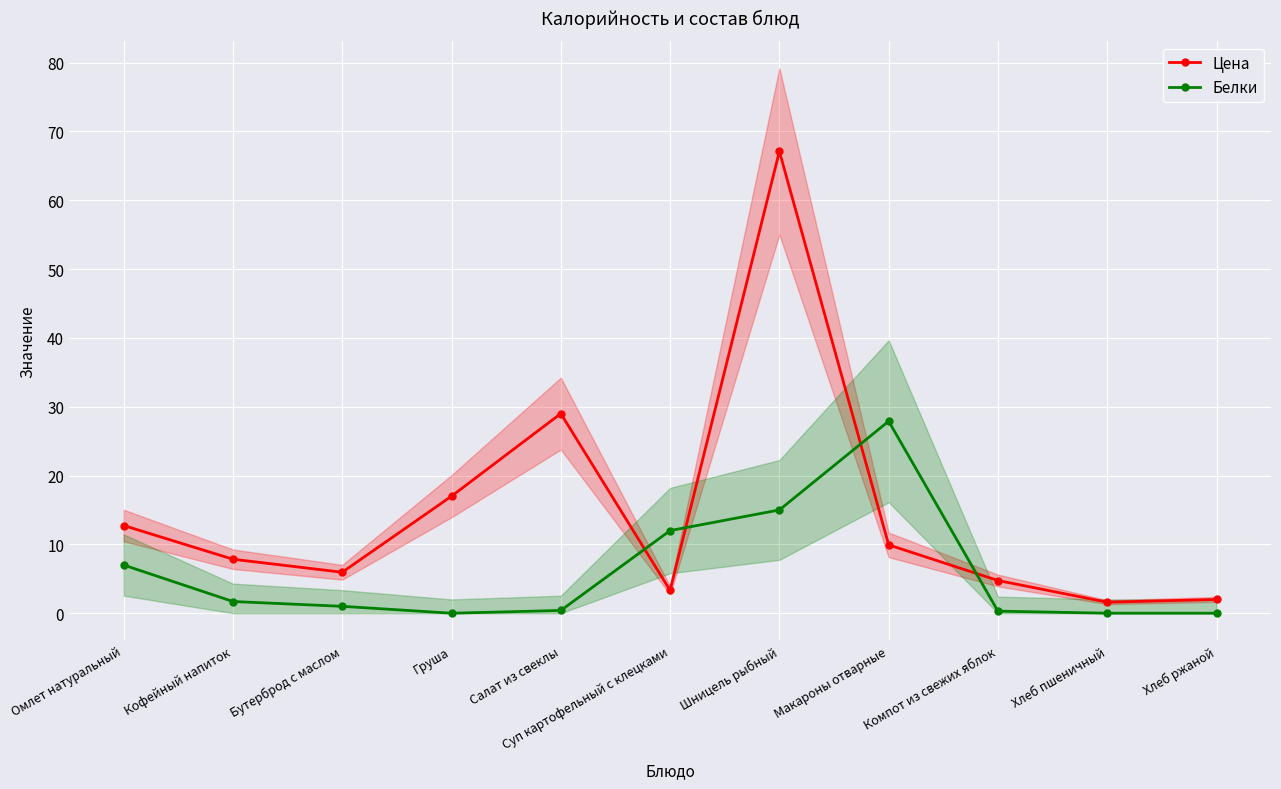

Rank the series by their maximum value, from highest to lowest.

Цена, Белки